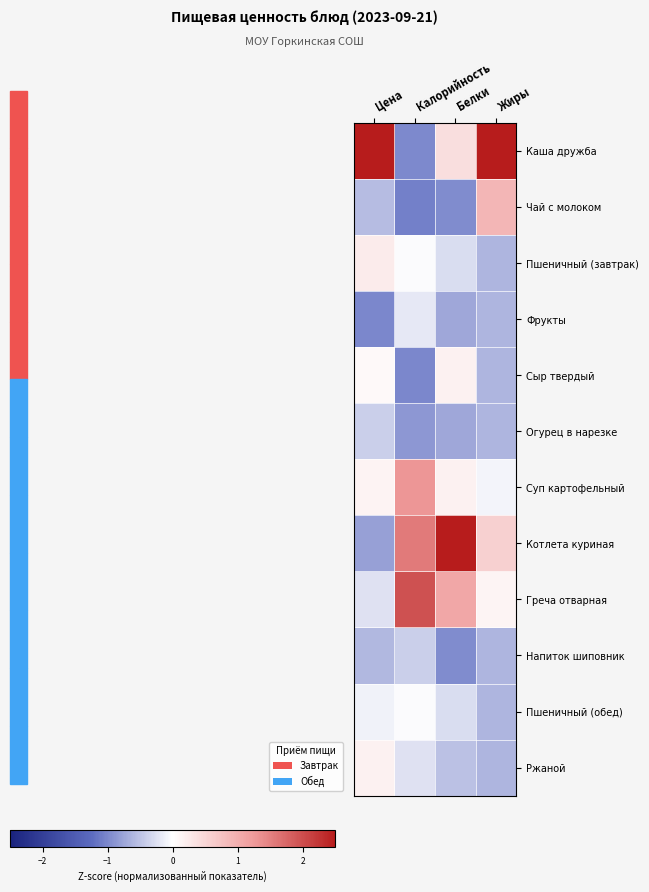

Rank the series by their maximum value, from highest to lowest.

Каша дружба, Котлета куриная, Греча отварная, Суп картофельный, Чай с молоком, Пшеничный (завтрак), Ржаной, Сыр твердый, Пшеничный (обед), Фрукты, Напиток шиповник, Огурец в нарезке